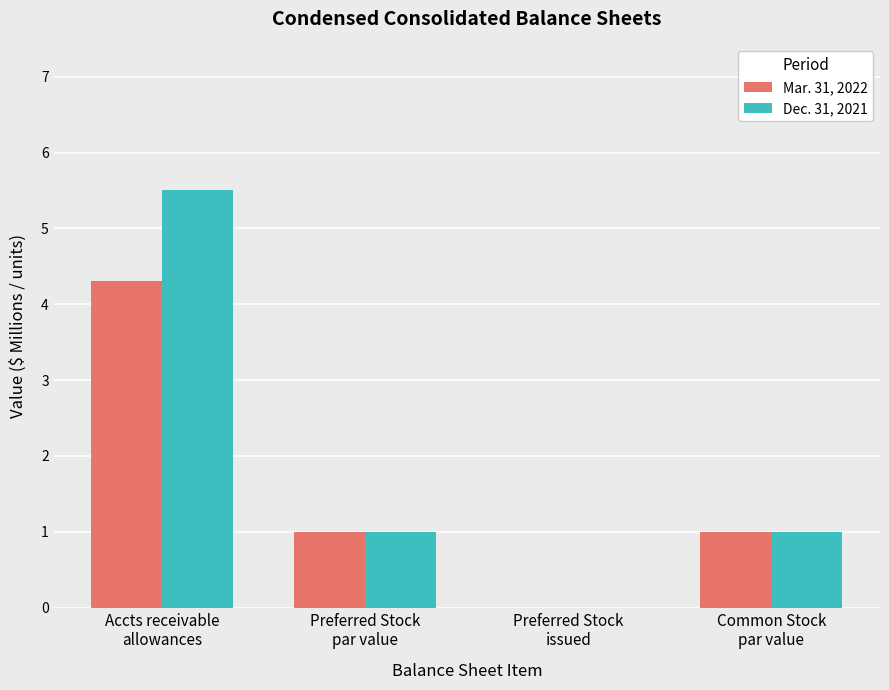

What is the average value of the Mar. 31, 2022 series?

1.6